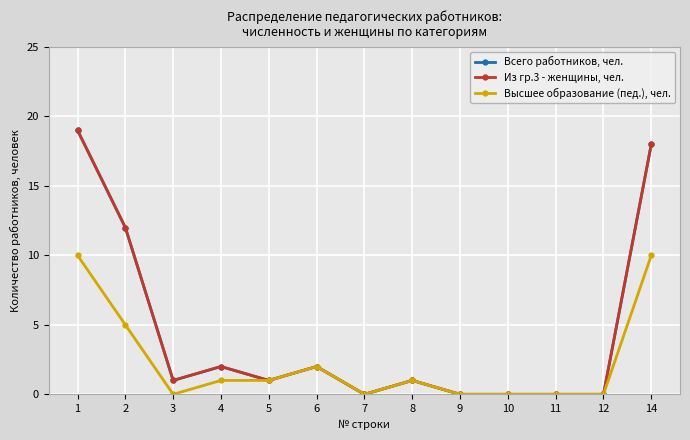

How many Высшее образование (пед.), чел. values are between 0 and 2?

10